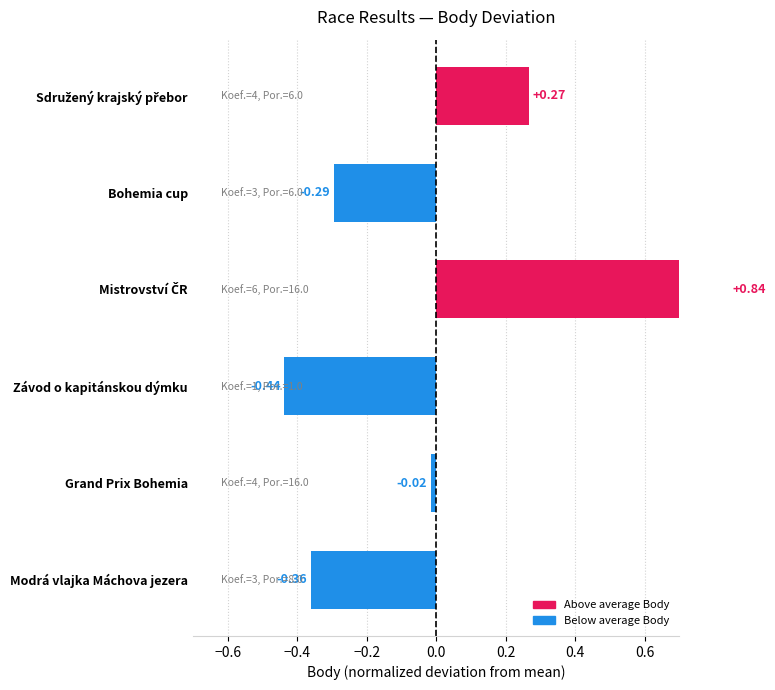

How many distinct data groups are displayed?

1